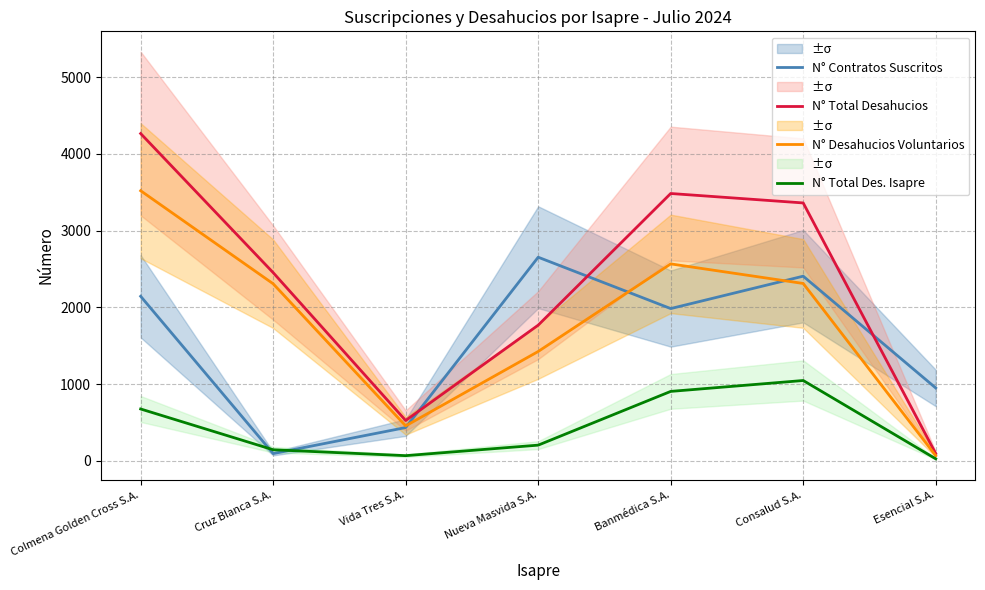

Reading left to right, transcribe all the data shown in this chart.

N° Contratos Suscritos: Colmena Golden Cross S.A.=2144	Cruz Blanca S.A.=95	Vida Tres S.A.=434	Nueva Masvida S.A.=2653	Banmédica S.A.=1984	Consalud S.A.=2406	Esencial S.A.=950
N° Total Desahucios: Colmena Golden Cross S.A.=4264	Cruz Blanca S.A.=2452	Vida Tres S.A.=526	Nueva Masvida S.A.=1768	Banmédica S.A.=3483	Consalud S.A.=3360	Esencial S.A.=96
N° Desahucios Voluntarios: Colmena Golden Cross S.A.=3519	Cruz Blanca S.A.=2307	Vida Tres S.A.=456	Nueva Masvida S.A.=1425	Banmédica S.A.=2566	Consalud S.A.=2311	Esencial S.A.=68
N° Total Des. Isapre: Colmena Golden Cross S.A.=676	Cruz Blanca S.A.=145	Vida Tres S.A.=68	Nueva Masvida S.A.=205	Banmédica S.A.=905	Consalud S.A.=1047	Esencial S.A.=27